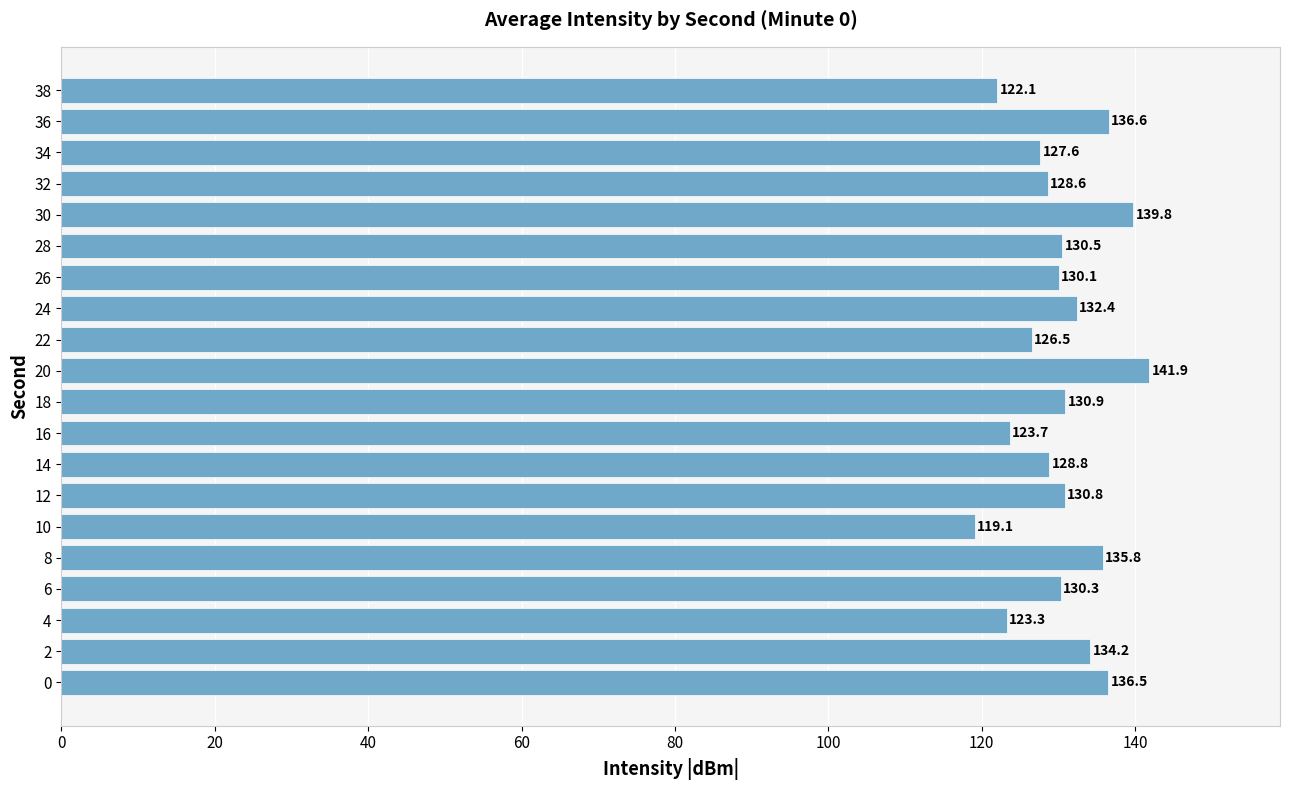

What is the average value?

130.5